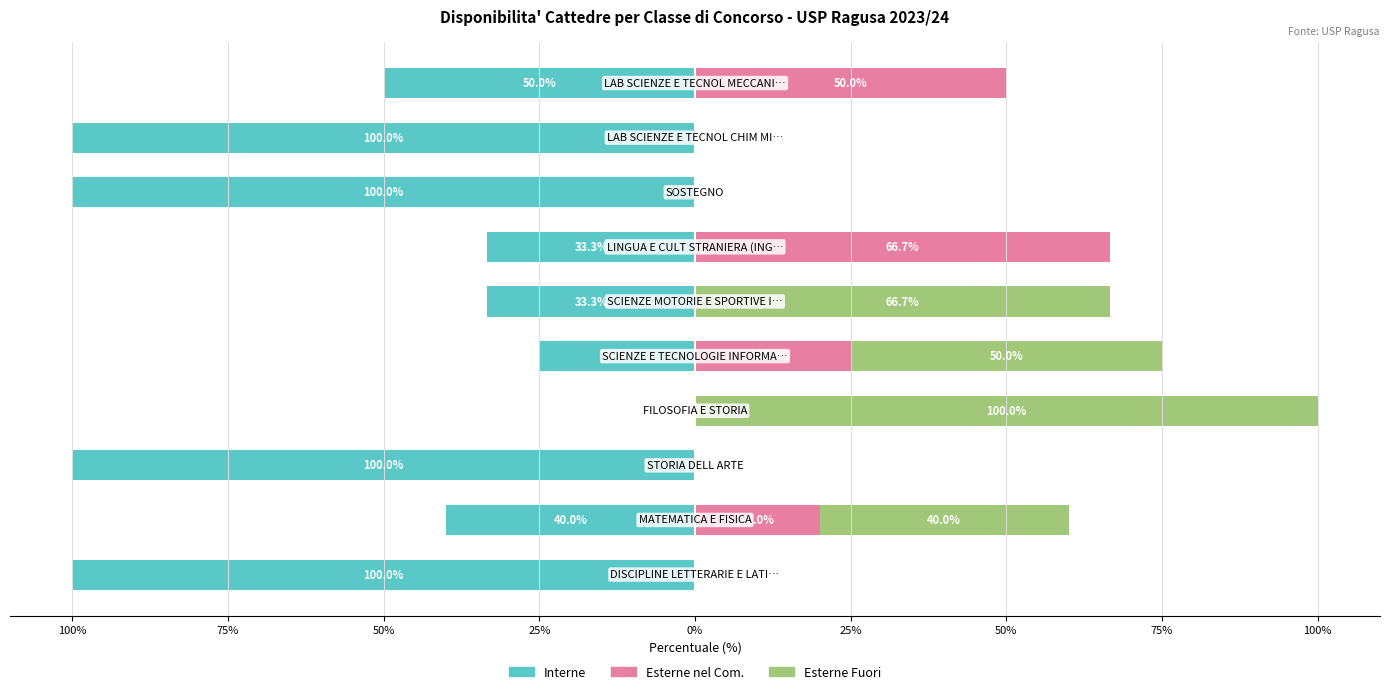

How many groups of bars are there?

10